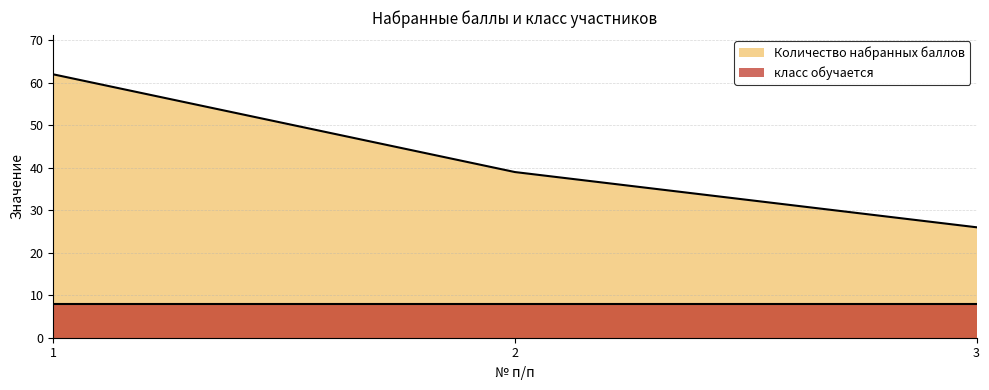

At which label is the value closest to 44?

2